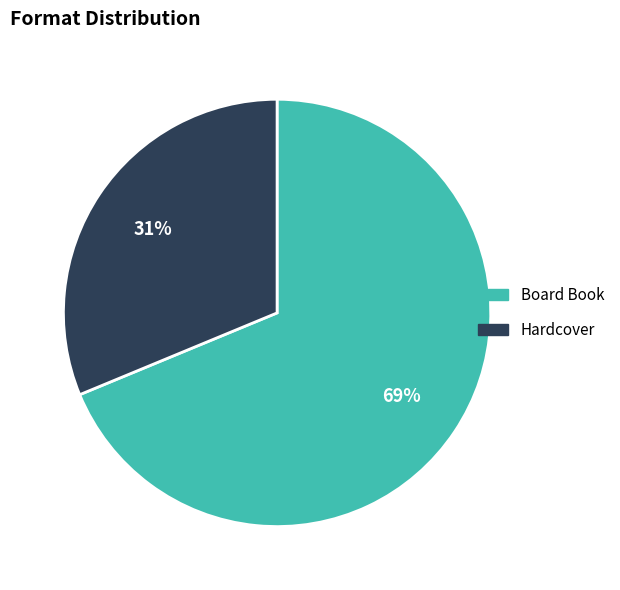

How many slices are in this pie chart?

2